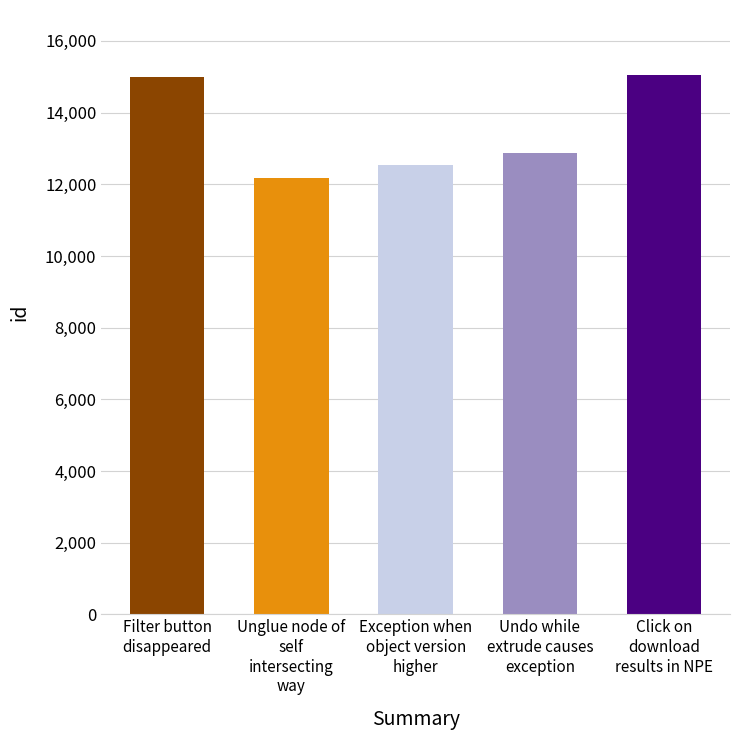

What is the minimum value shown in the chart?

12162